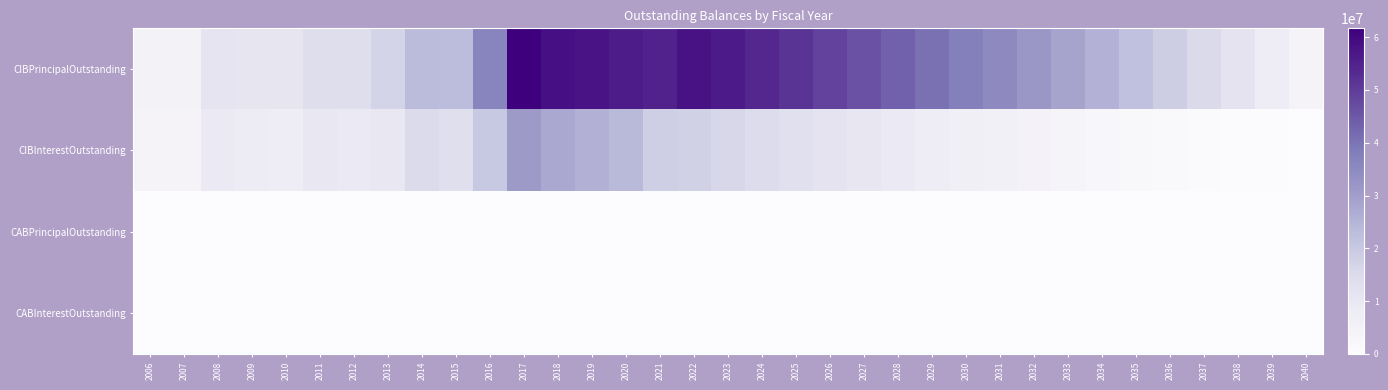

Which has a higher value, 2038 or 2021?

2021